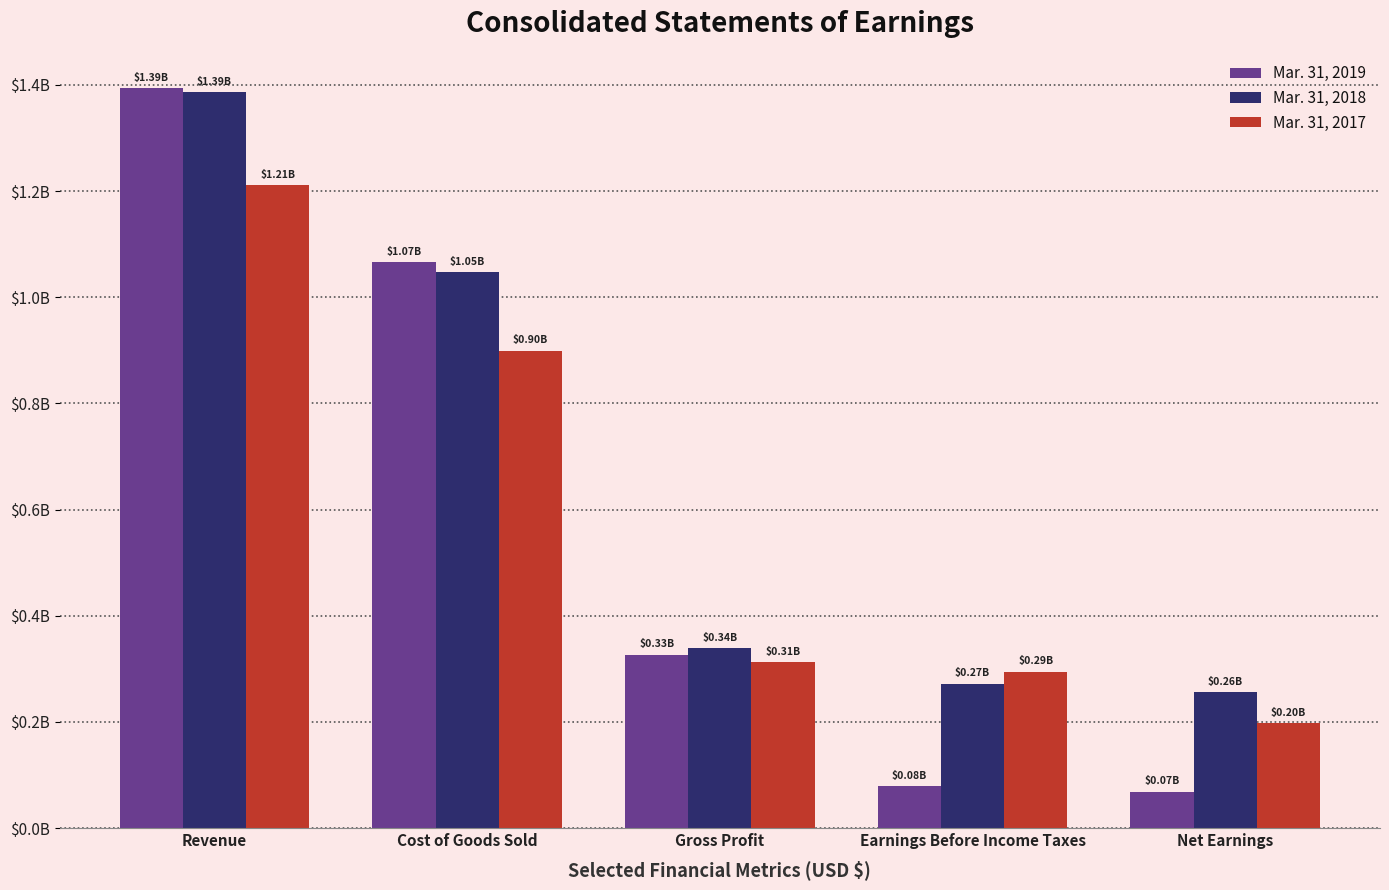

At how many categories does at least one series exceed 0?

5